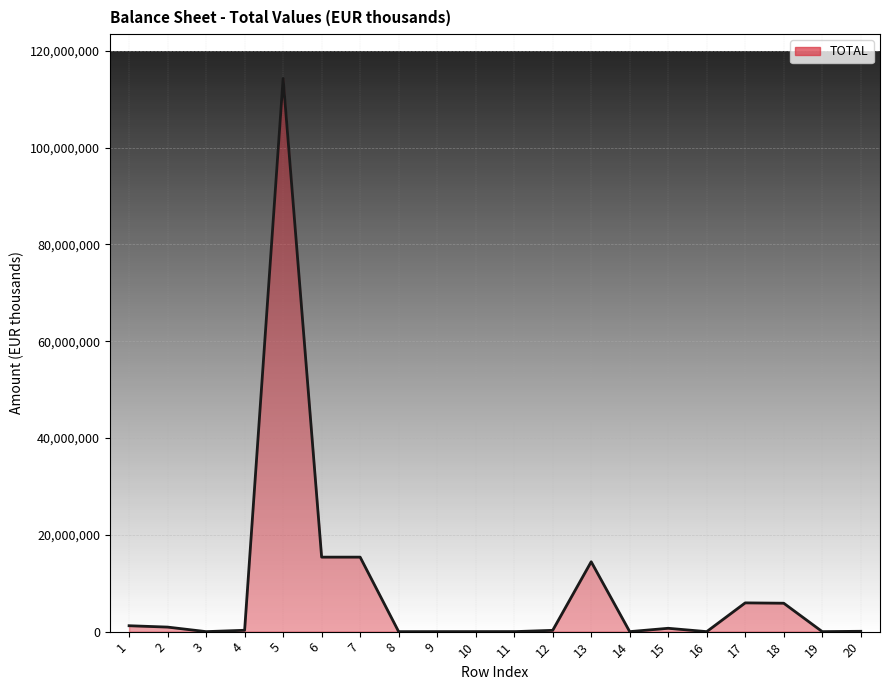

What is the difference between the maximum and minimum values?

114285760.0